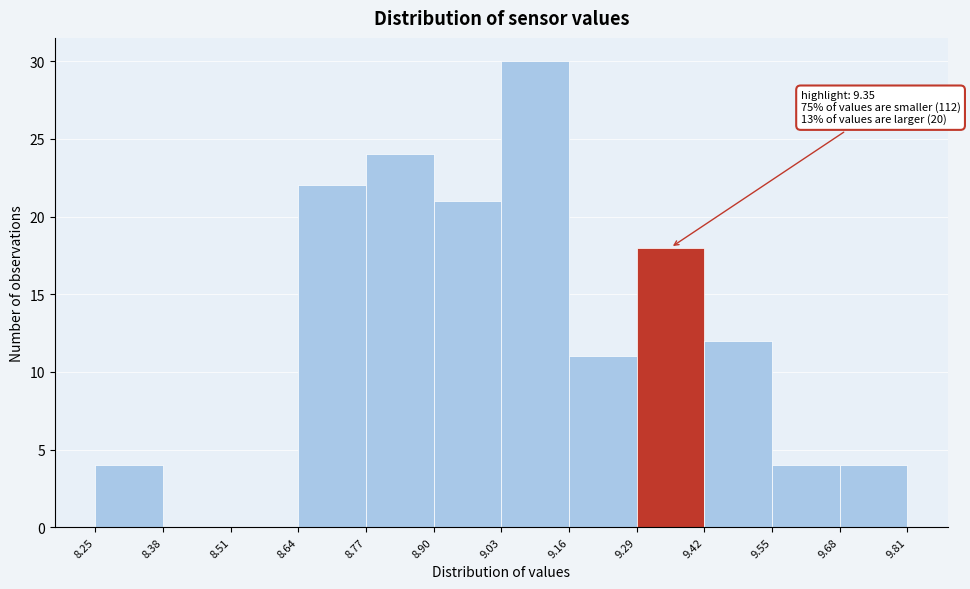

Over which range of the x-axis is the bar tallest?

9.03 to 9.16